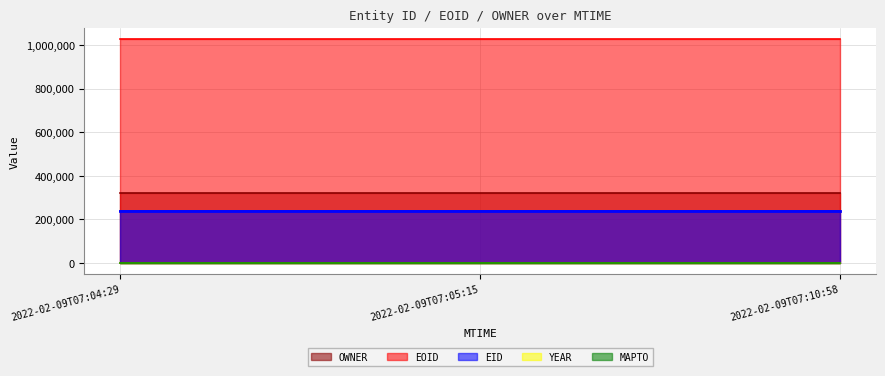

How many lines are shown in the chart?

5